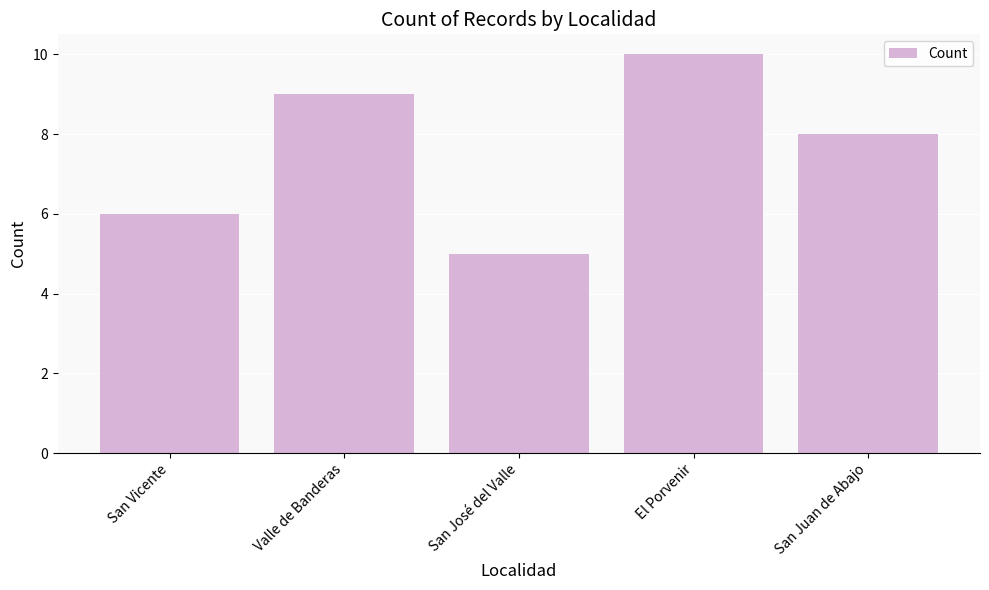

True or false: the data shows 15 at Valle de Banderas.

False